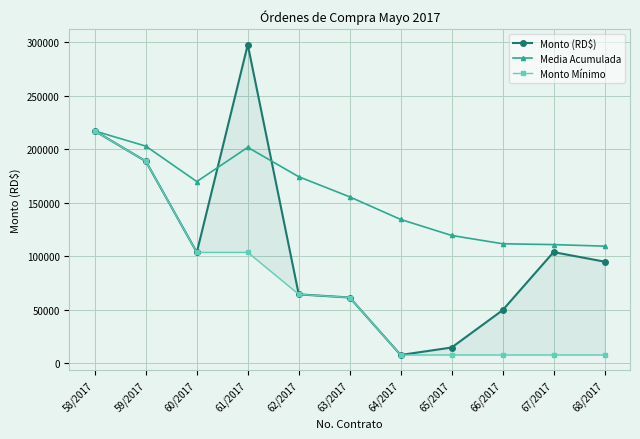

What is the sum of the Monto (RD$) values at 64/2017 and 67/2017?

111412.1